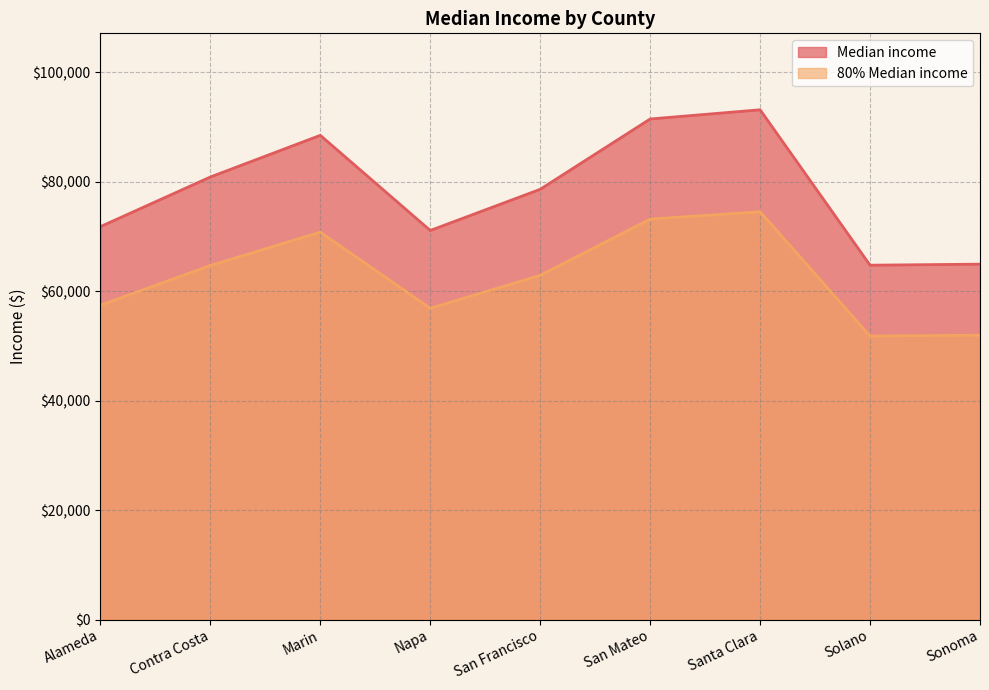

What is the difference between the 80% Median income values at Napa and Solano?

5076.8